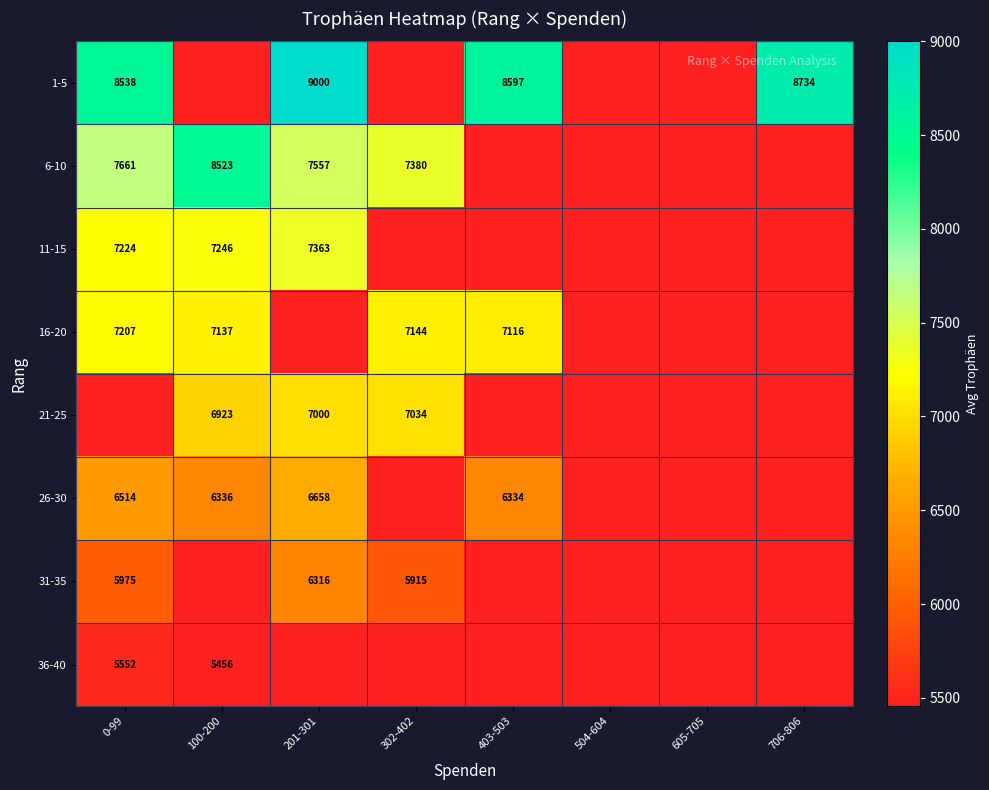

What is the difference between the 1-5 values at 0-99 and 403-503?

59